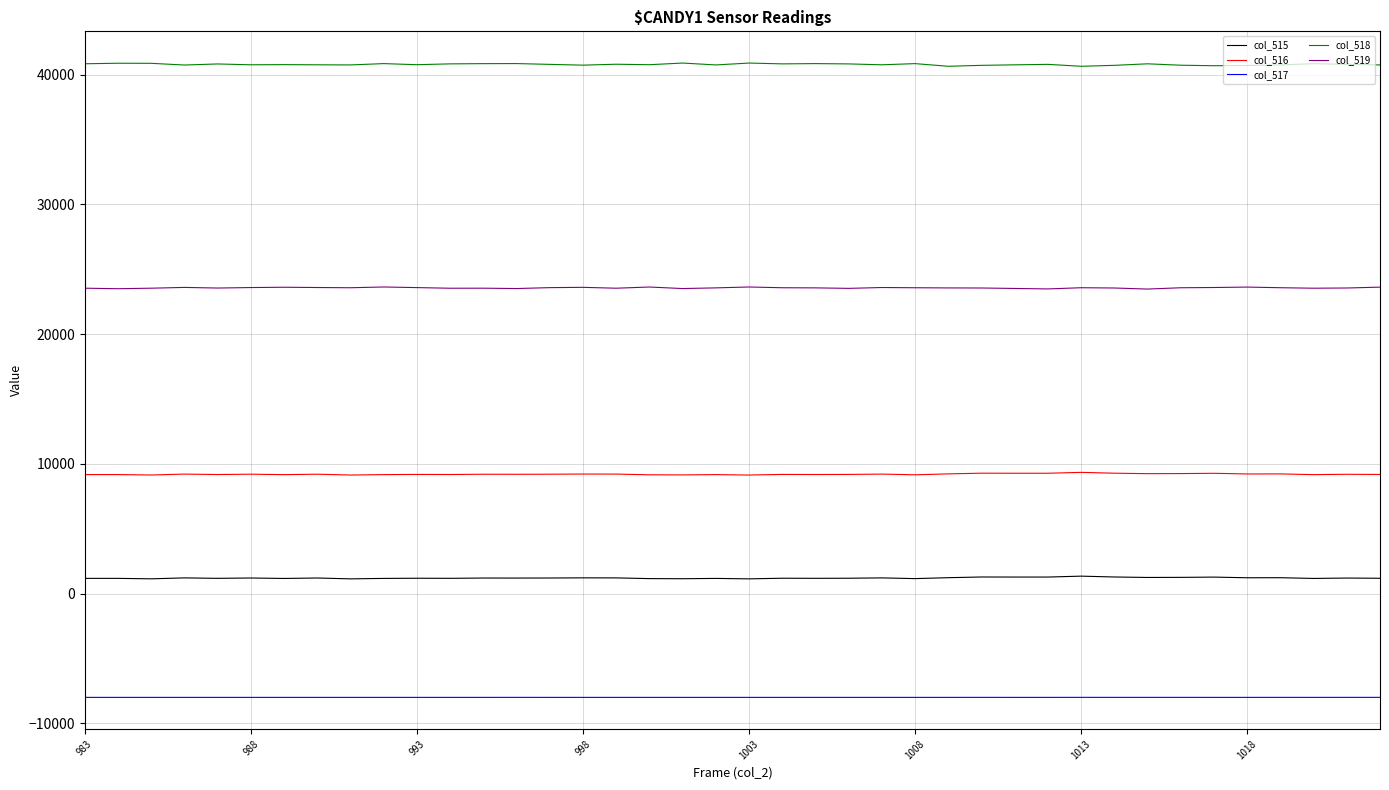

What is the minimum value for col_516?

9134